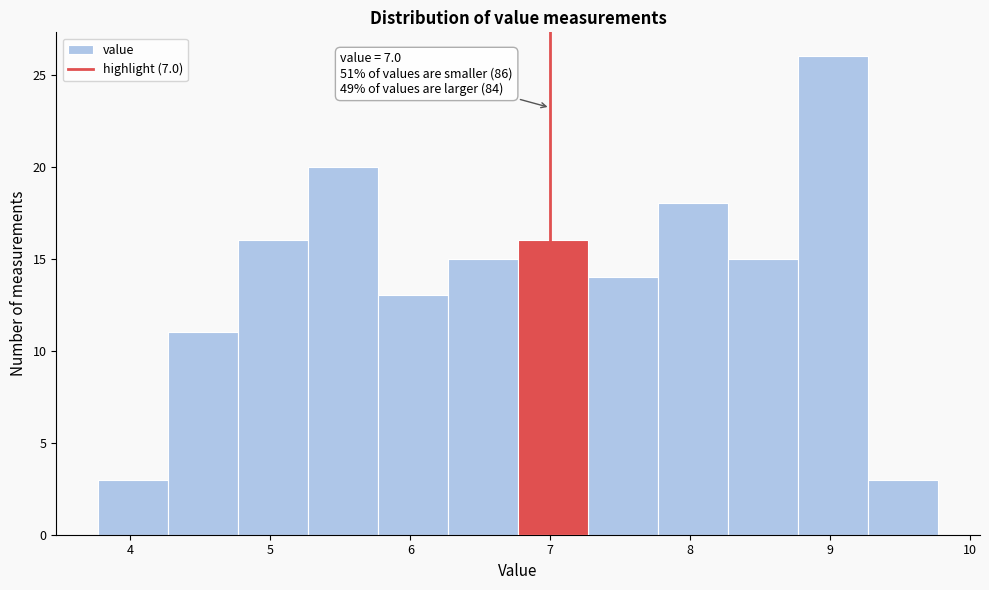

Over which range of the x-axis is the bar tallest?

8.77 to 9.27